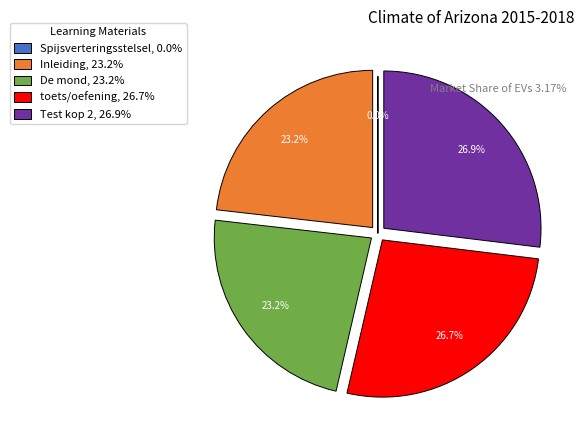

Is there a majority slice in this chart?

No